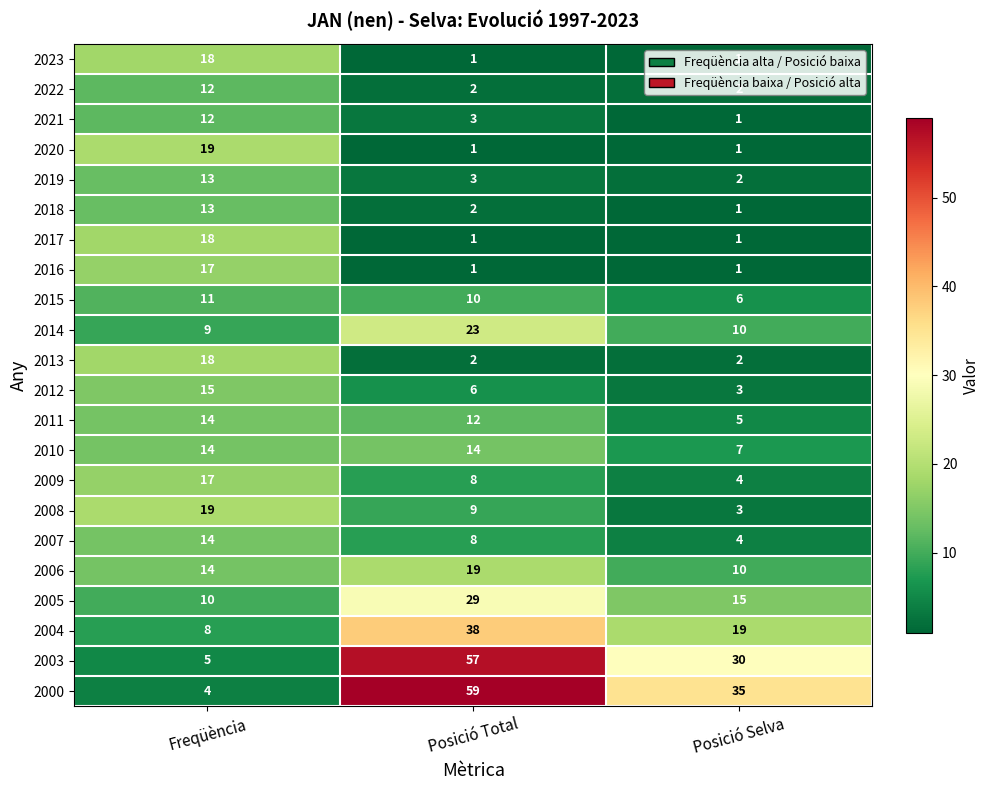

Count the number of data series in this chart.

22